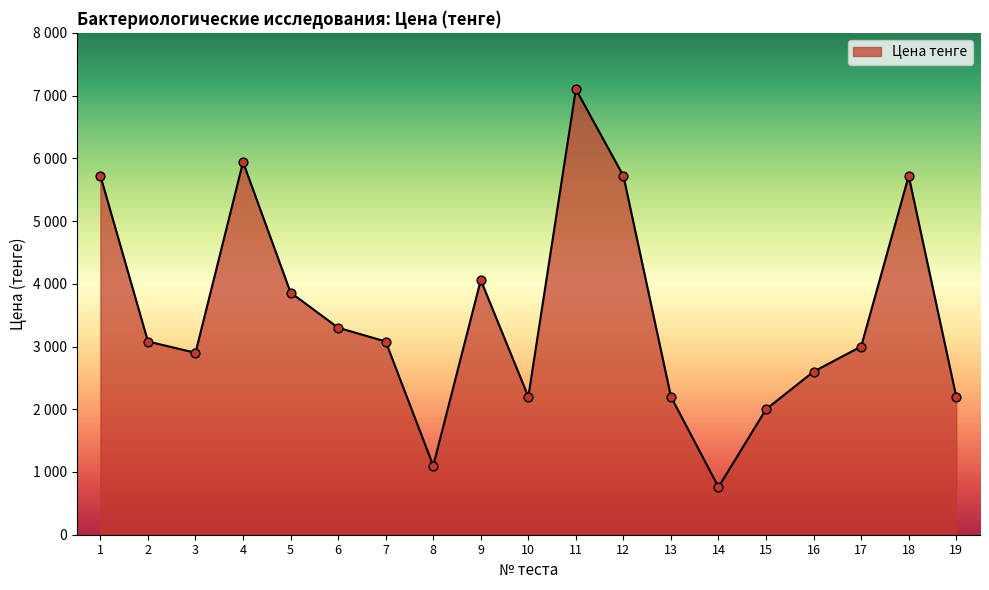

Approximately how many times larger is the value at 14 compared to 12?

0.1